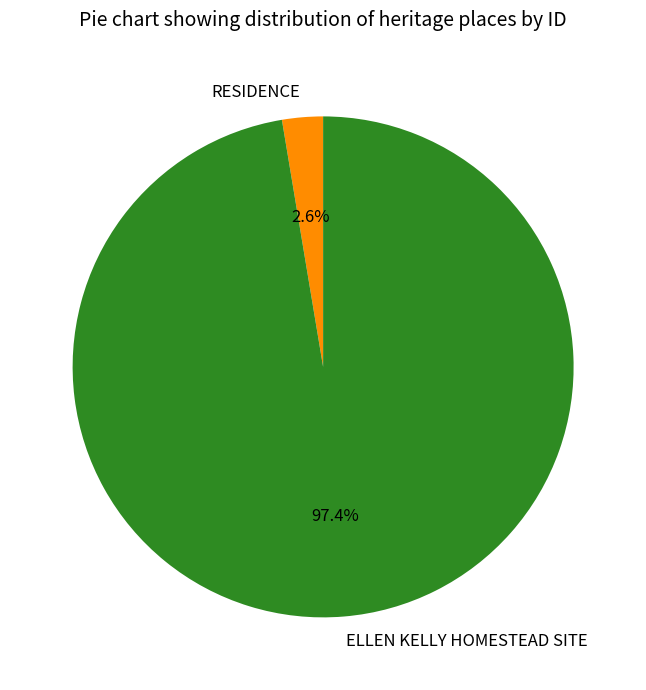

The RESIDENCE slice represents 17% of the pie. True or false?

False